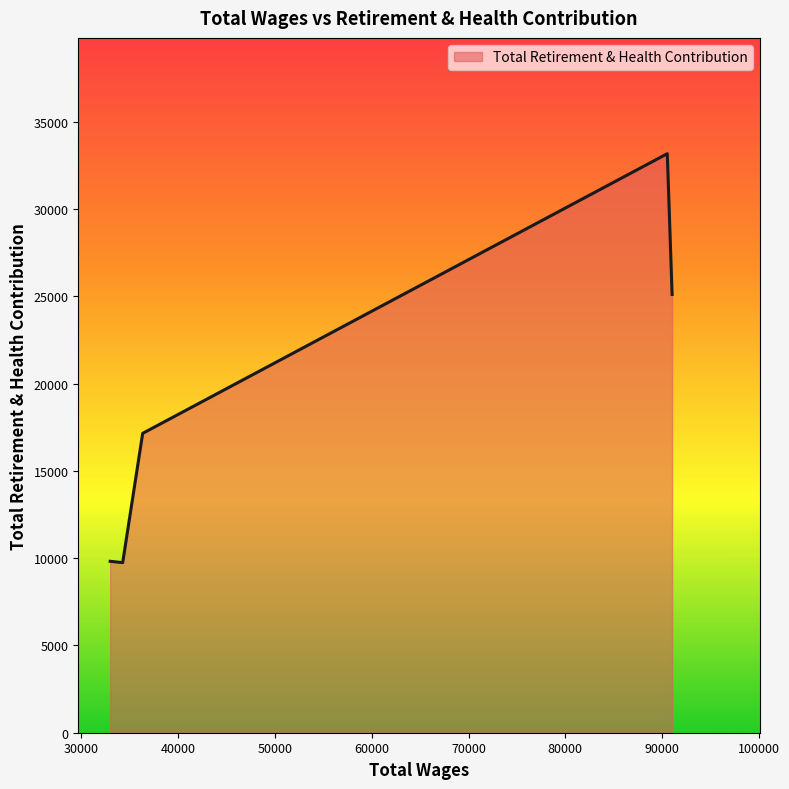

True or false: the data has more than 1 interior local peaks.

False